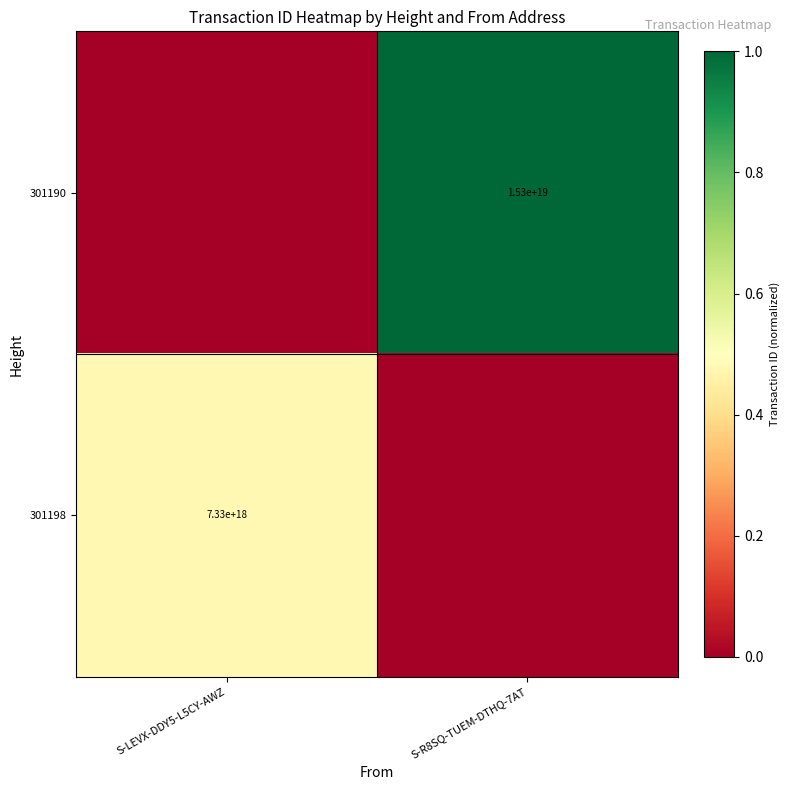

At how many categories does at least one series exceed 0?

2